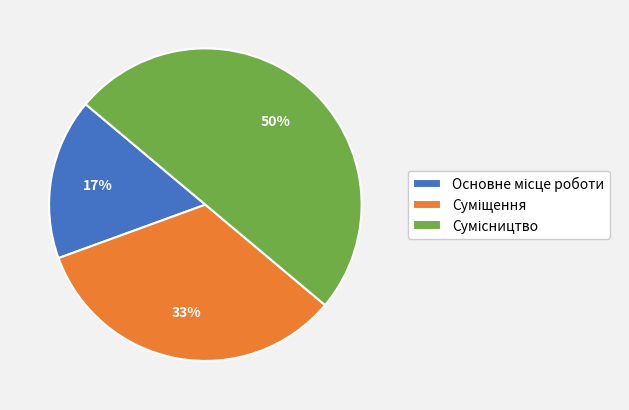

To the nearest percent, what is the average slice percentage?

33%